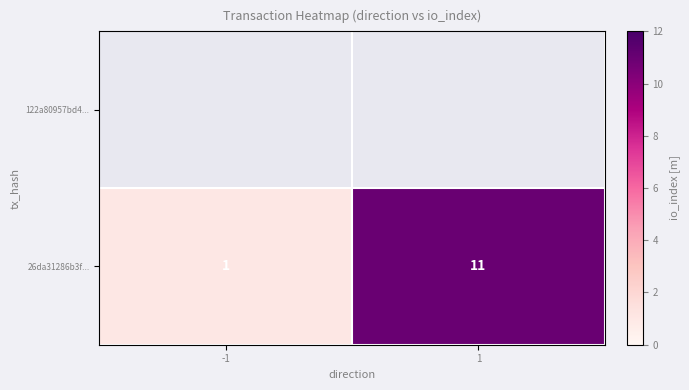

Rank the categories by 26da31286b3f... value from highest to lowest.

1, -1